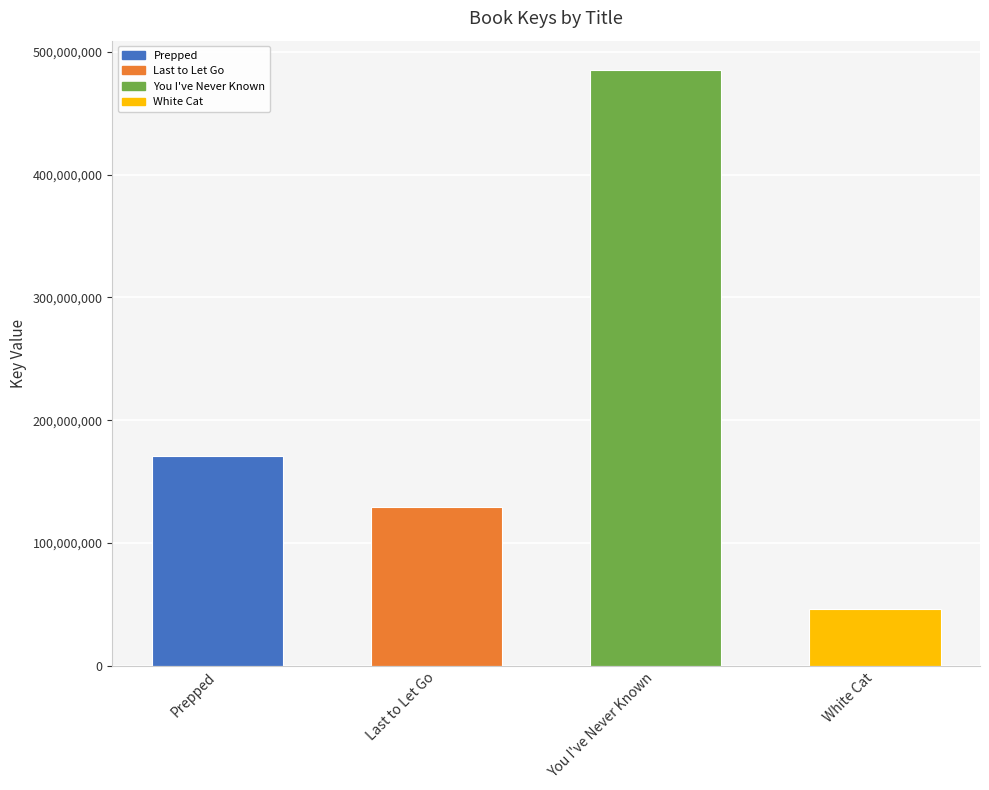

The chart shows a value of 46644113 at White Cat. True or false?

True